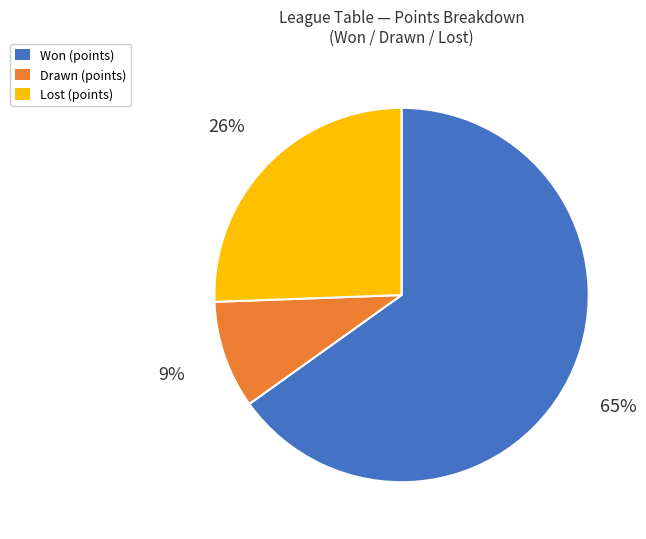

How many segments does this pie chart have?

3